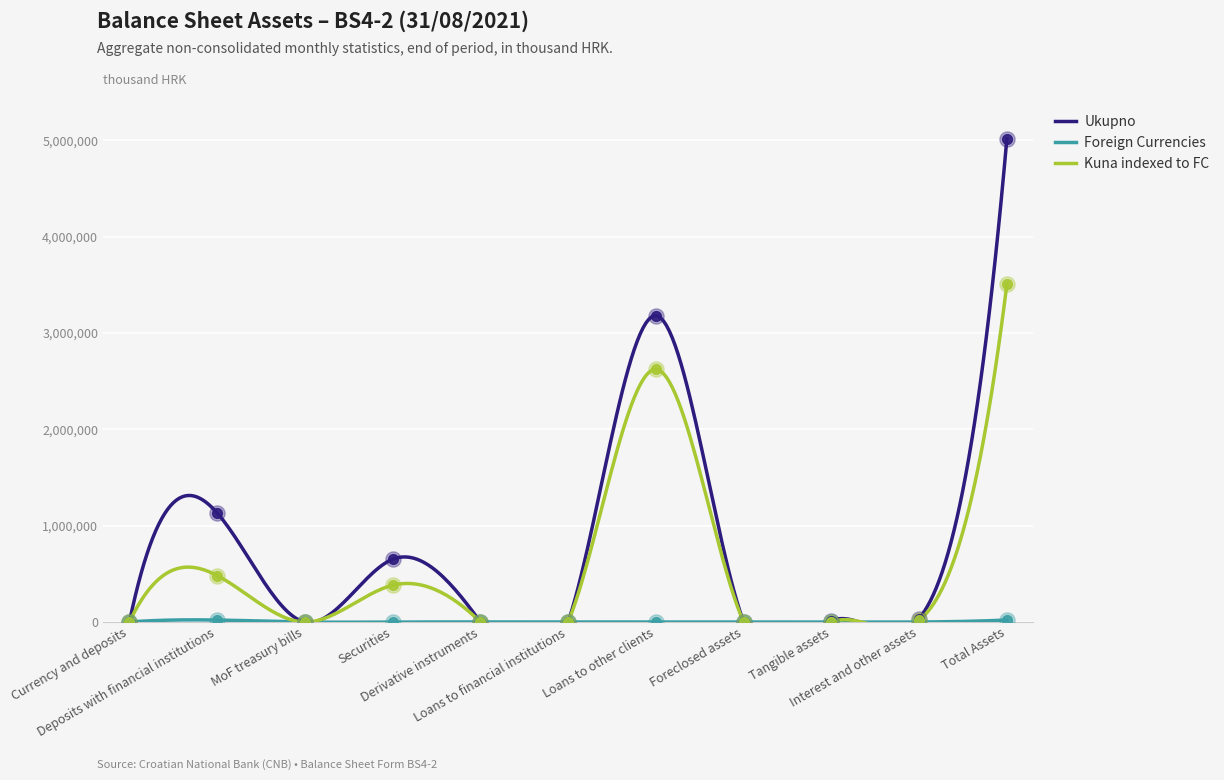

Which series reaches the maximum Y coordinate?

Ukupno